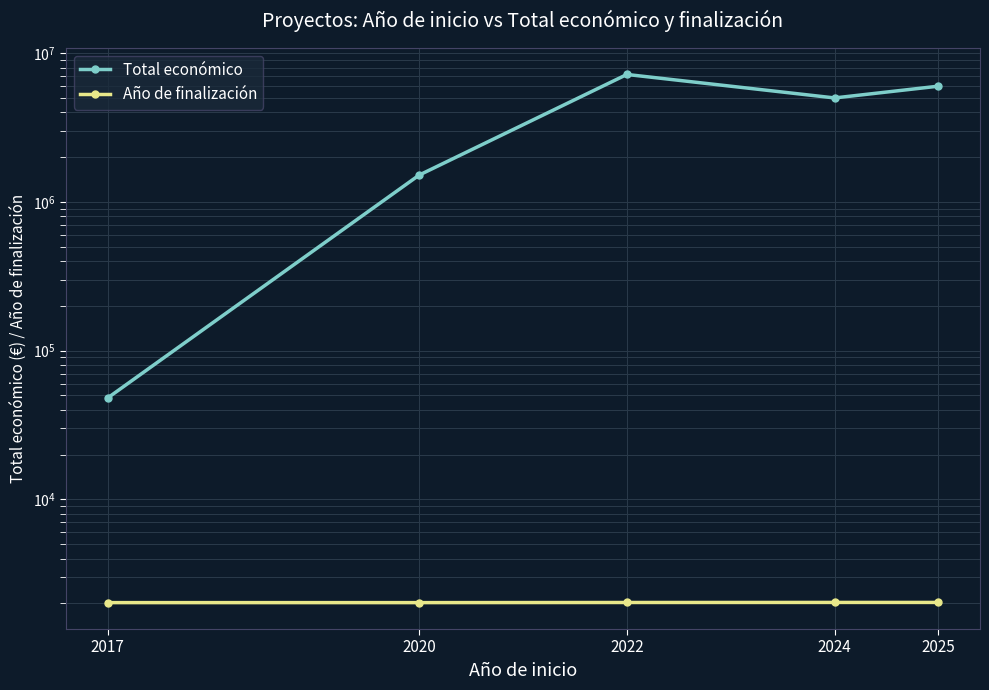

Is the value of Año de finalización at 2022 greater than the value of Total económico at 2024?

No